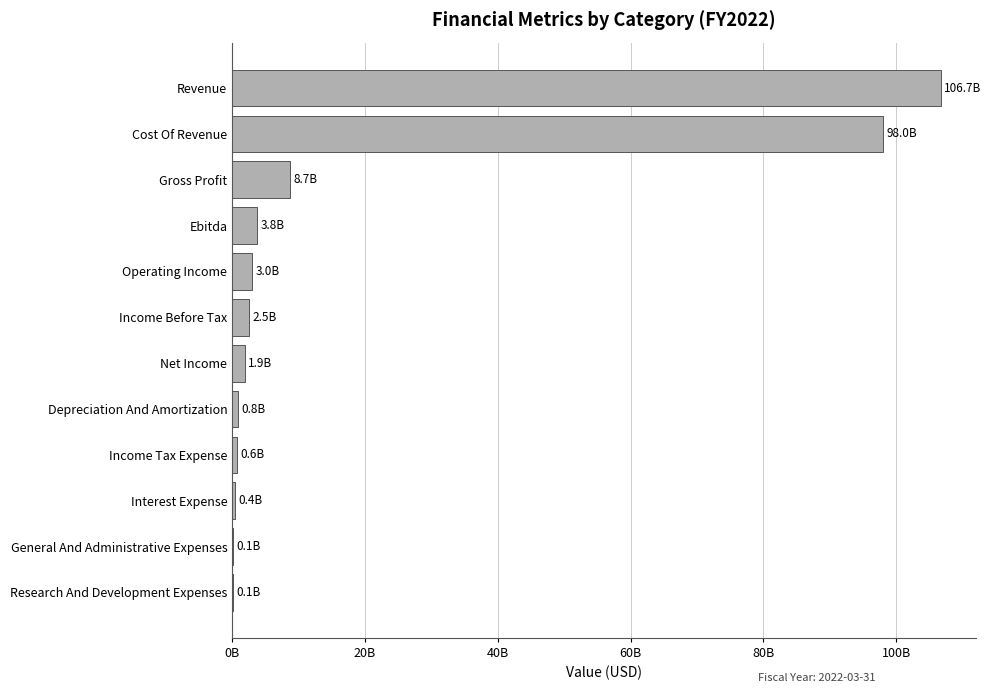

Are the bars horizontal?

Yes